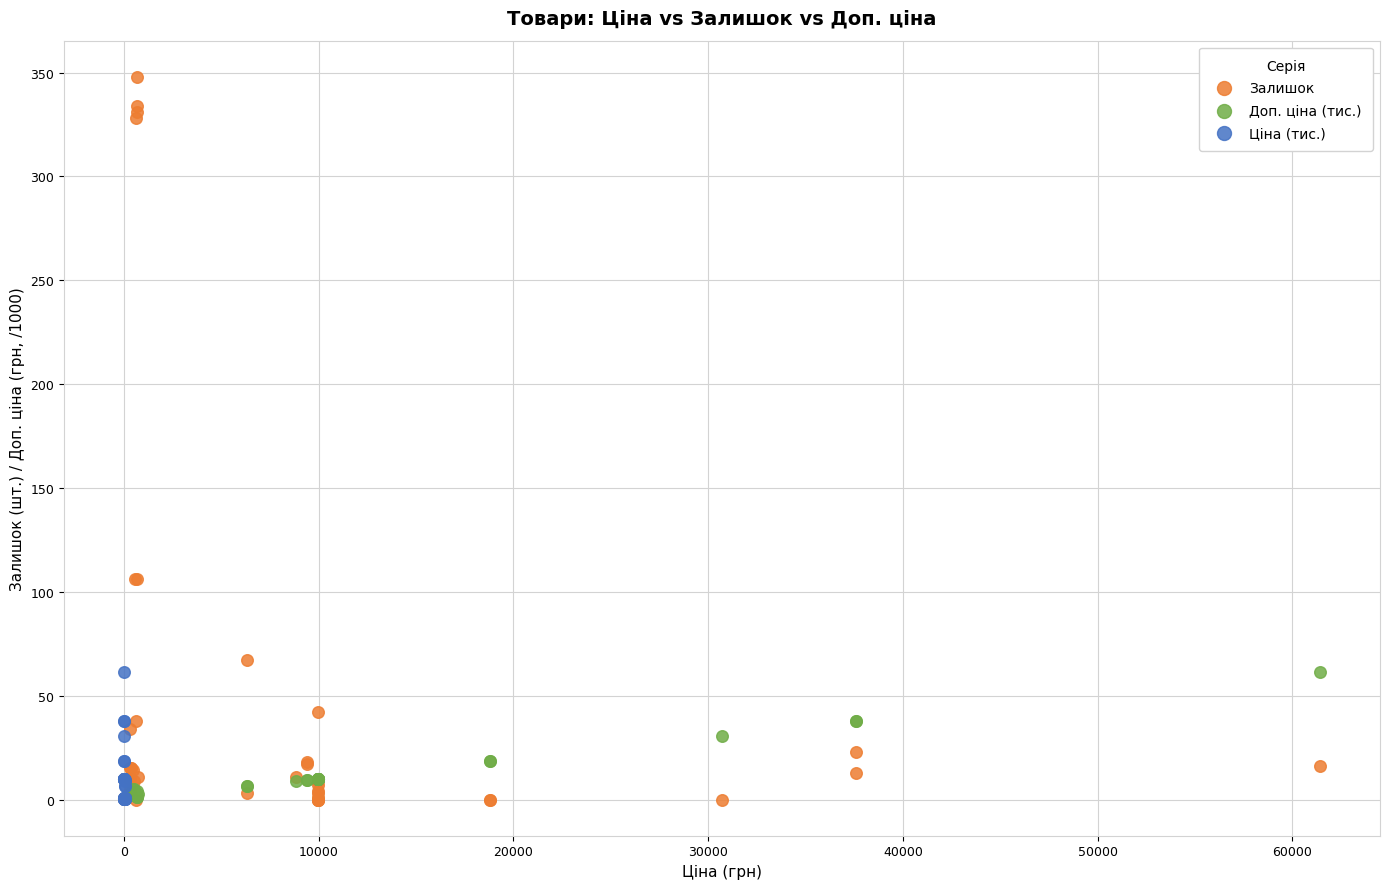

What are all the series names shown in the legend?

Залишок, Доп. ціна (тис.), Ціна (тис.)